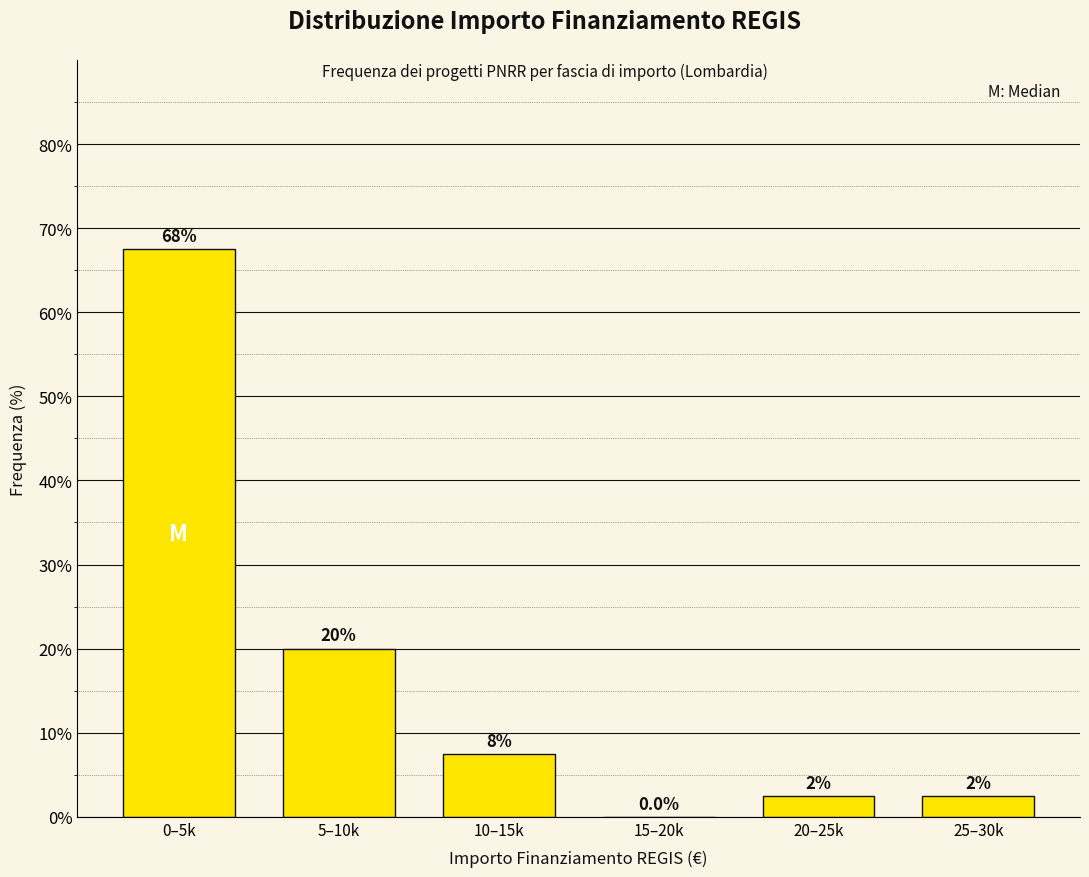

Are the bars horizontal?

No